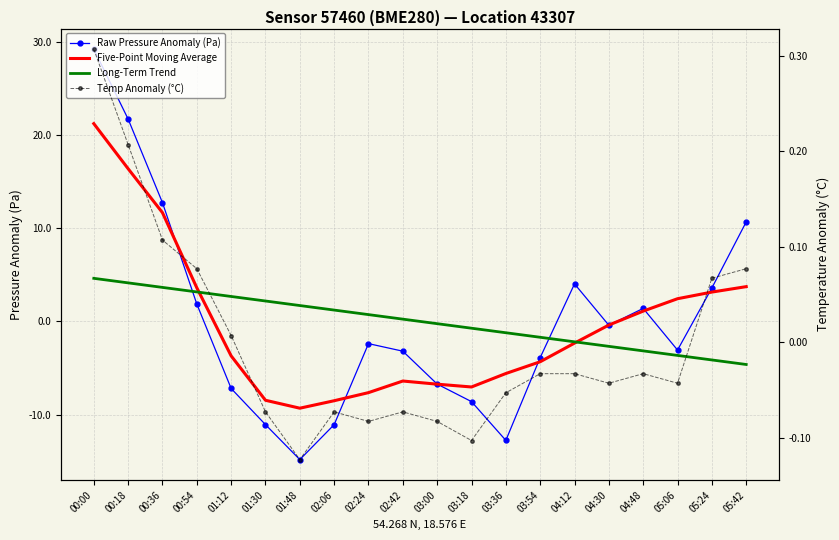

True or false: Long-Term Trend has more than 1 points higher than both neighbors.

False